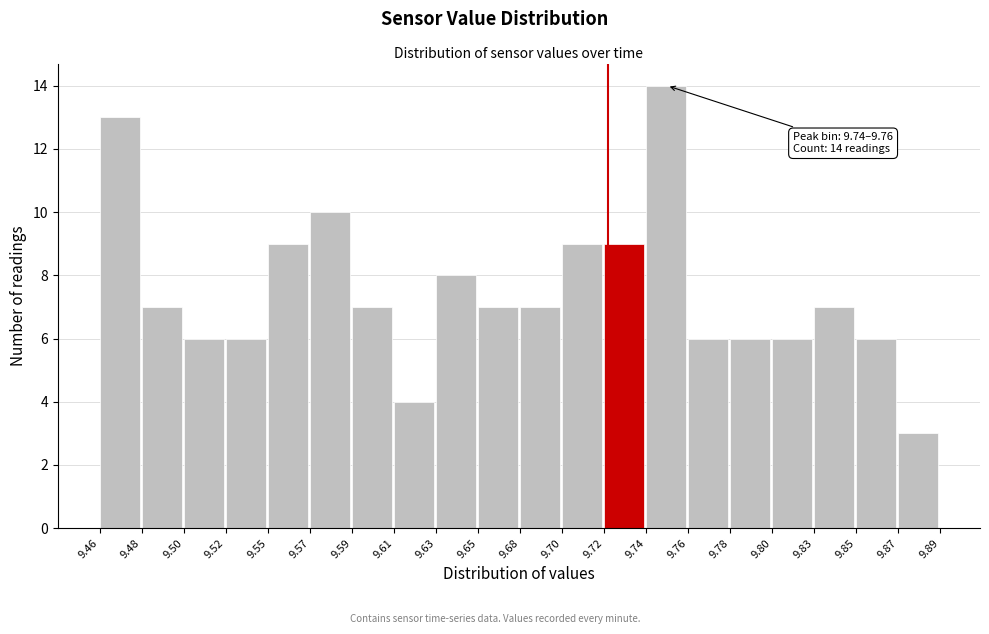

Reading left to right, list all the values displayed in this chart.

9.46=13	9.48=7	9.50=6	9.52=6	9.55=9	9.57=10	9.59=7	9.61=4	9.63=8	9.65=7	9.68=7	9.70=9	9.72=9	9.74=14	9.76=6	9.78=6	9.80=6	9.83=7	9.85=6	9.87=3